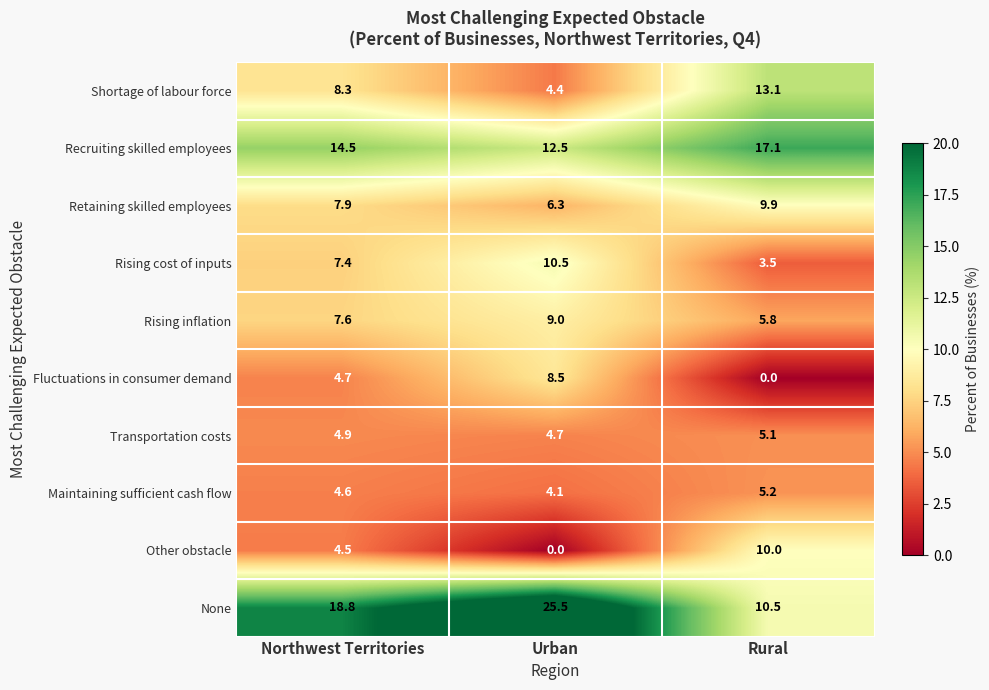

The Rising inflation series shows 13.2 at Urban. True or false?

False